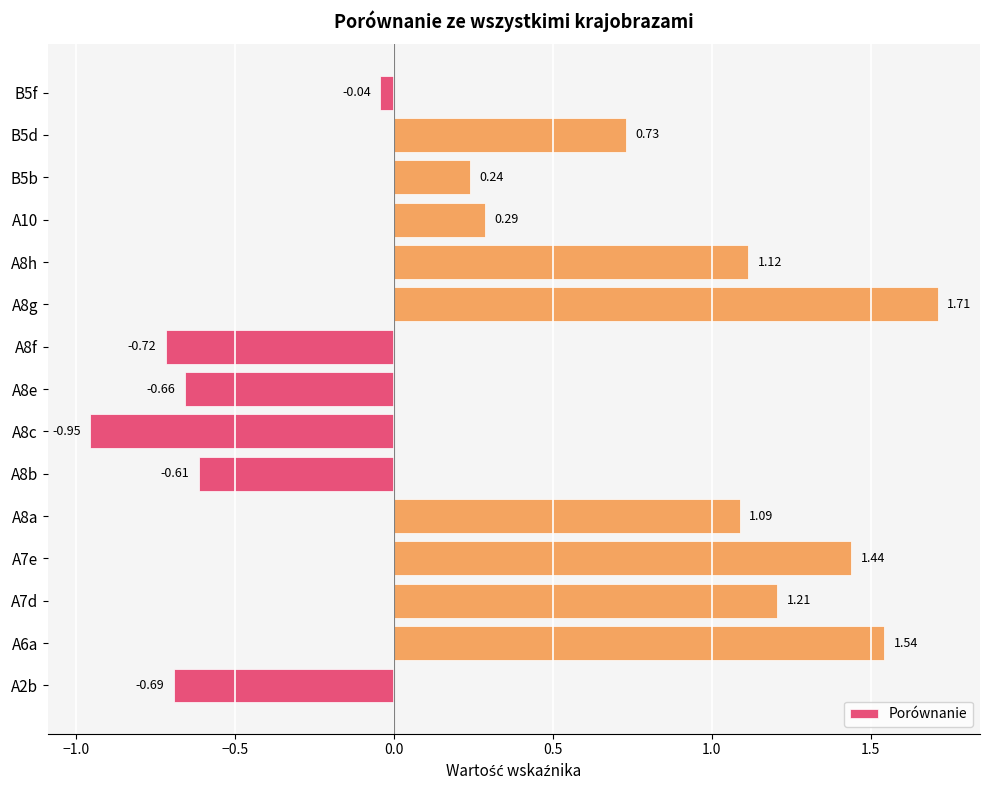

Where is the data nearest to the value 0?

B5f